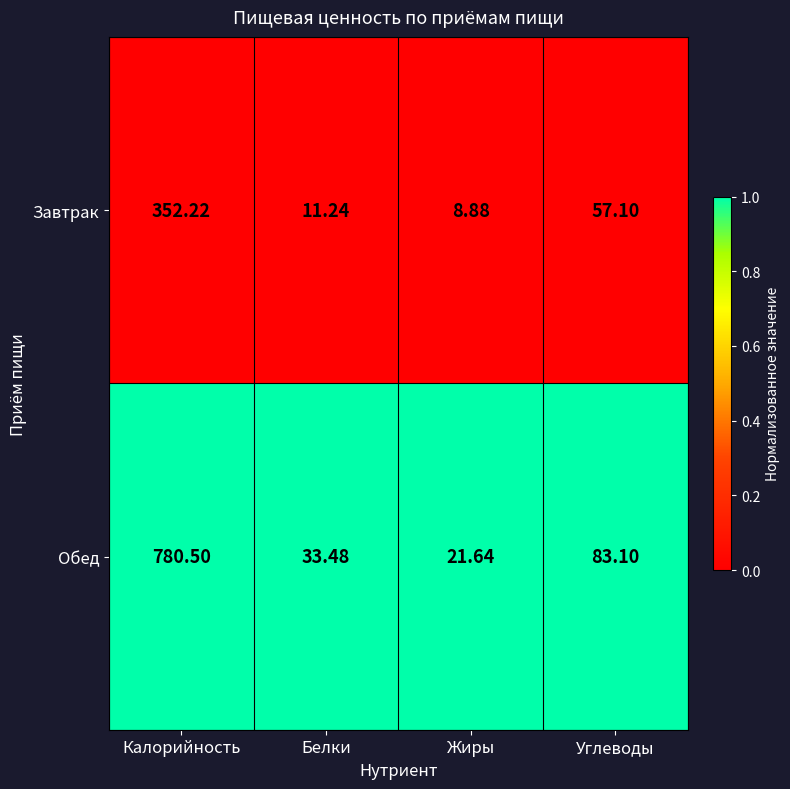

At Углеводы, list the series in order from smallest to largest.

Завтрак, Обед